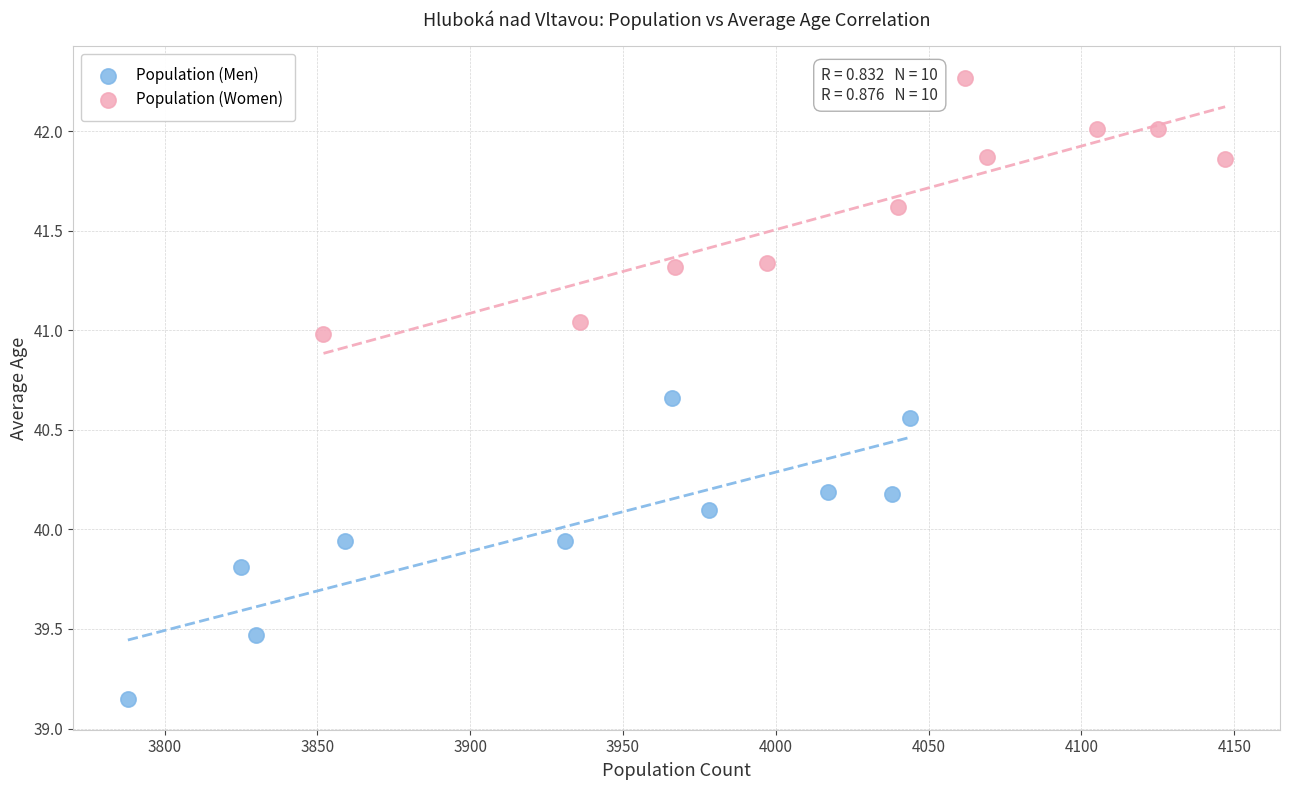

Which series reaches the maximum Y coordinate?

Population (Women)